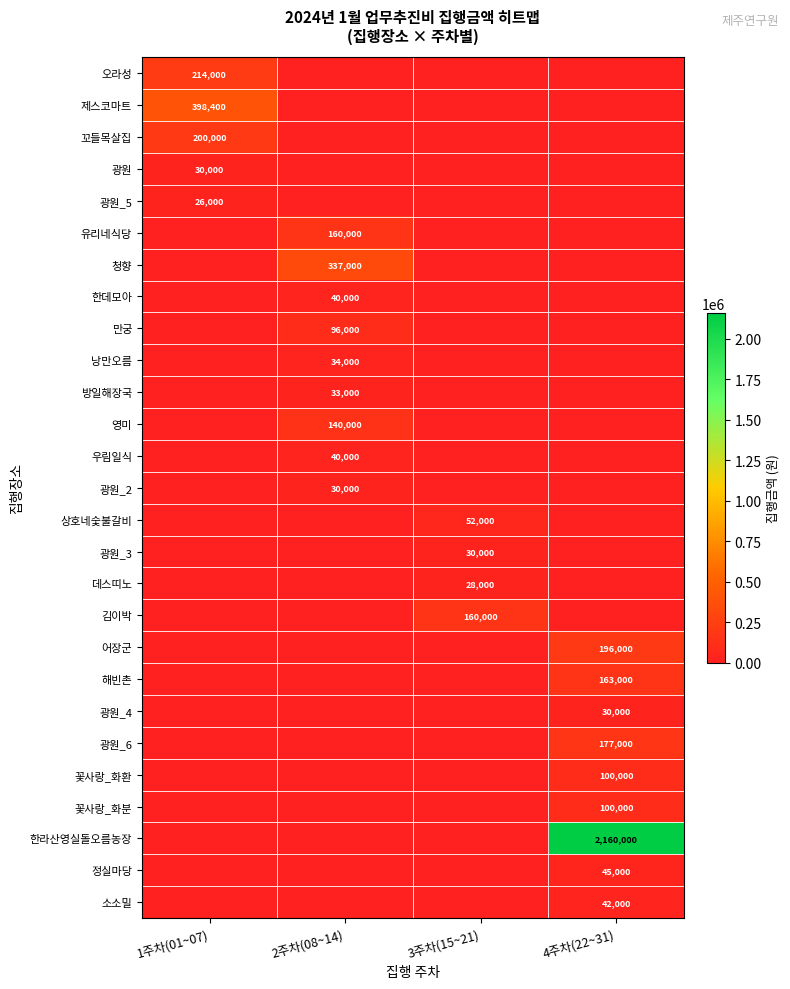

Which label corresponds to the largest value in the chart?

4주차(22~31)